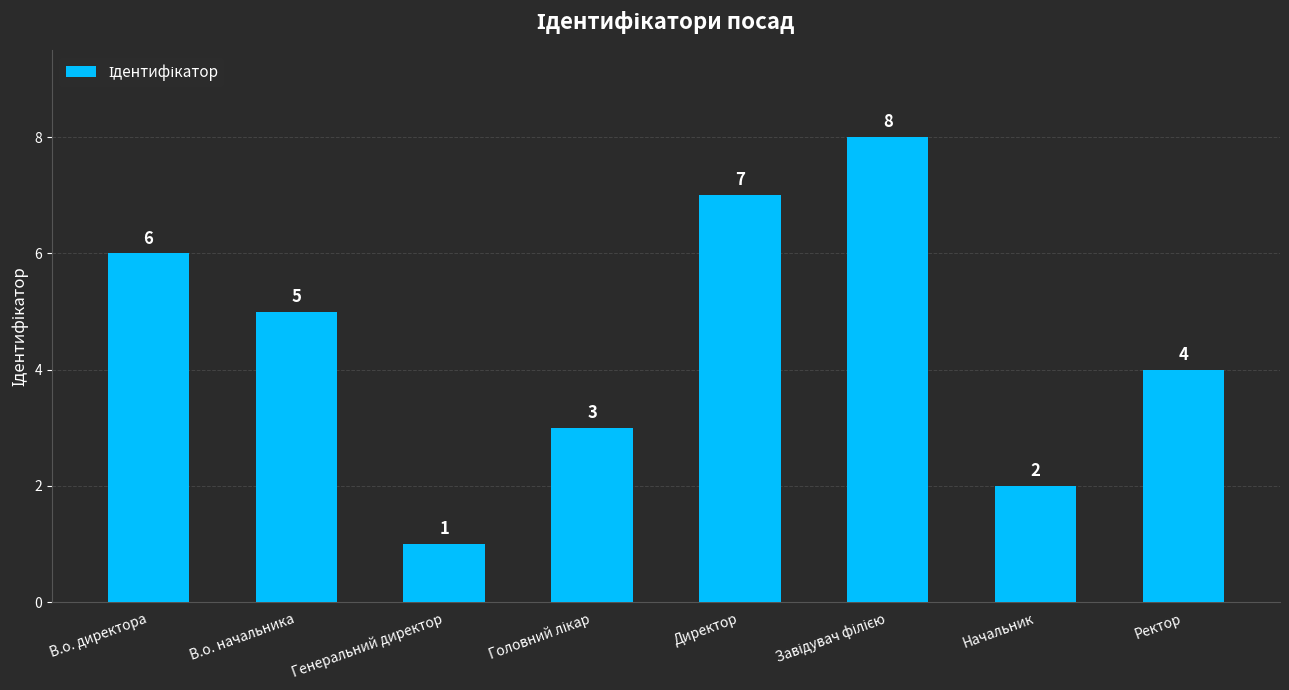

Reading left to right, extract all data points from this chart.

6	5	1	3	7	8	2	4